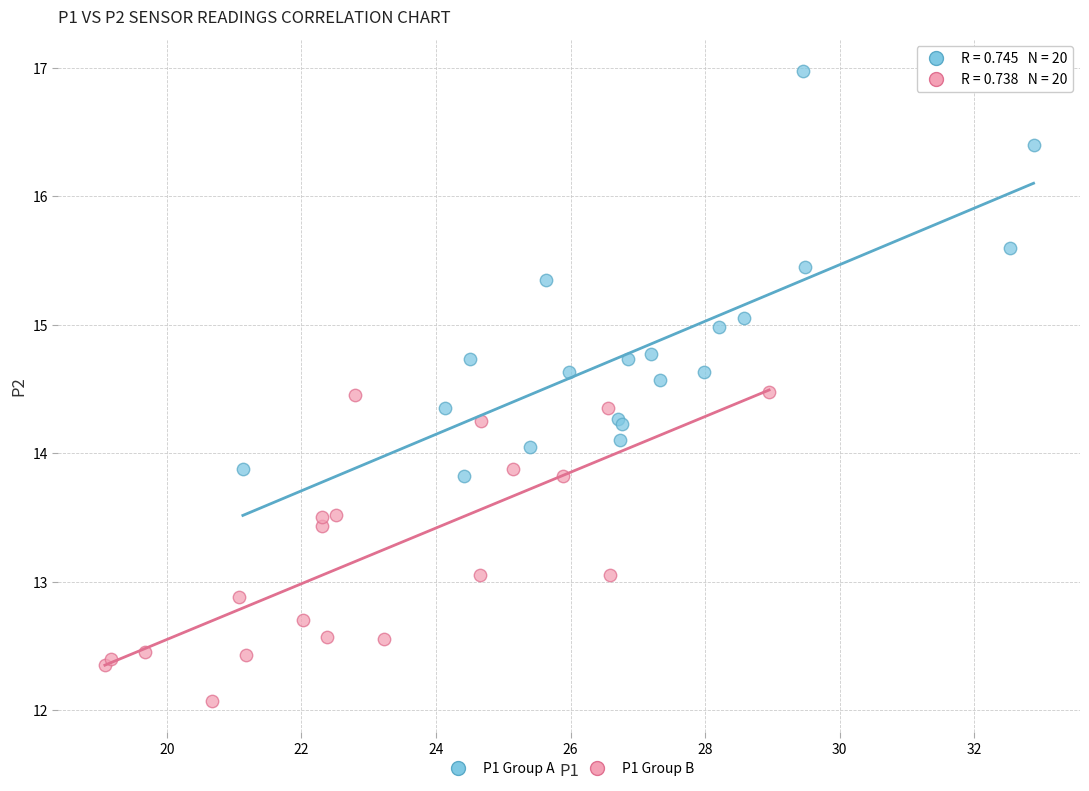

Which series reaches the maximum Y coordinate?

P1 Group A